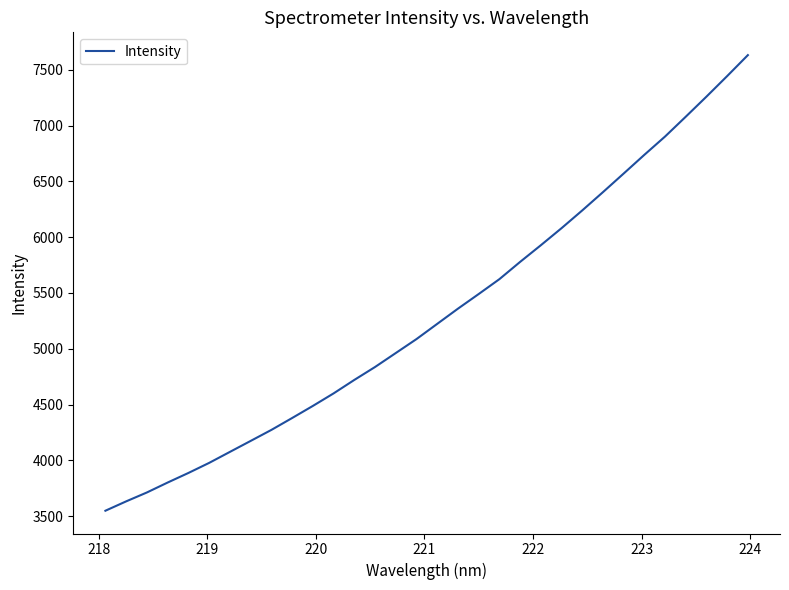

What is the minimum value shown in the chart?

3548.5